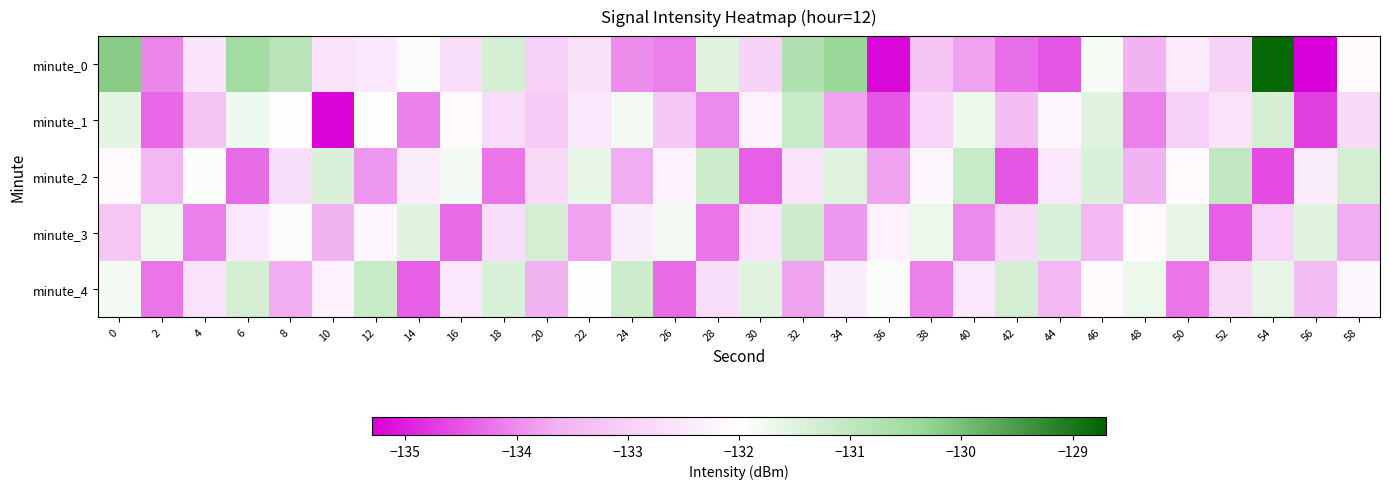

Reading left to right, transcribe all the data shown in this chart.

minute_0: 0=-130.2	2=-134.0	4=-132.5	6=-130.5	8=-130.9	10=-132.6	12=-132.5	14=-131.9	16=-132.7	18=-131.3	20=-133.0	22=-132.7	24=-134.0	26=-134.1	28=-131.5	30=-133.0	32=-130.8	34=-130.4	36=-135.2	38=-133.2	40=-133.8	42=-134.3	44=-134.5	46=-131.9	48=-133.6	50=-132.4	52=-132.9	54=-128.8	56=-135.3	58=-132.1
minute_1: 0=-131.6	2=-134.3	4=-133.2	6=-131.7	8=-132.0	10=-135.2	12=-132.0	14=-134.1	16=-132.1	18=-132.7	20=-133.1	22=-132.5	24=-131.8	26=-133.2	28=-134.0	30=-132.3	32=-131.1	34=-133.8	36=-134.5	38=-132.9	40=-131.7	42=-133.4	44=-132.2	46=-131.5	48=-134.1	50=-133.0	52=-132.6	54=-131.3	56=-134.7	58=-132.8
minute_2: 0=-132.1	2=-133.5	4=-131.9	6=-134.3	8=-132.7	10=-131.4	12=-133.9	14=-132.4	16=-131.8	18=-134.2	20=-132.8	22=-131.6	24=-133.7	26=-132.3	28=-131.2	30=-134.4	32=-132.6	34=-131.5	36=-133.8	38=-132.2	40=-131.1	42=-134.5	44=-132.5	46=-131.4	48=-133.6	50=-132.1	52=-131.0	54=-134.6	56=-132.4	58=-131.3
minute_3: 0=-133.2	2=-131.7	4=-134.1	6=-132.5	8=-131.9	10=-133.6	12=-132.2	14=-131.5	16=-134.3	18=-132.7	20=-131.3	22=-133.8	24=-132.4	26=-131.8	28=-134.2	30=-132.6	32=-131.2	34=-133.9	36=-132.3	38=-131.7	40=-134.0	42=-132.8	44=-131.4	46=-133.5	48=-132.1	50=-131.6	52=-134.4	54=-132.9	56=-131.5	58=-133.7
minute_4: 0=-131.8	2=-134.2	4=-132.6	6=-131.3	8=-133.7	10=-132.3	12=-131.1	14=-134.4	16=-132.5	18=-131.4	20=-133.6	22=-132.0	24=-131.2	26=-134.3	28=-132.7	30=-131.5	32=-133.8	34=-132.4	36=-131.9	38=-134.1	40=-132.5	42=-131.3	44=-133.5	46=-132.1	48=-131.7	50=-134.2	52=-132.8	54=-131.6	56=-133.4	58=-132.2